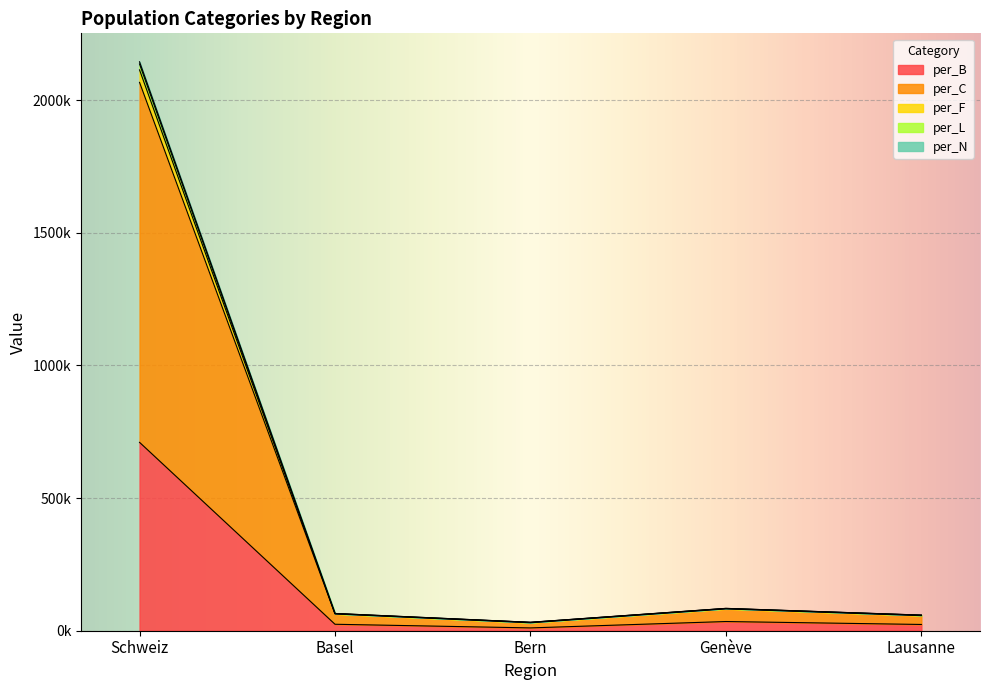

True or false: per_B has a value of 47873 at Genève.

False